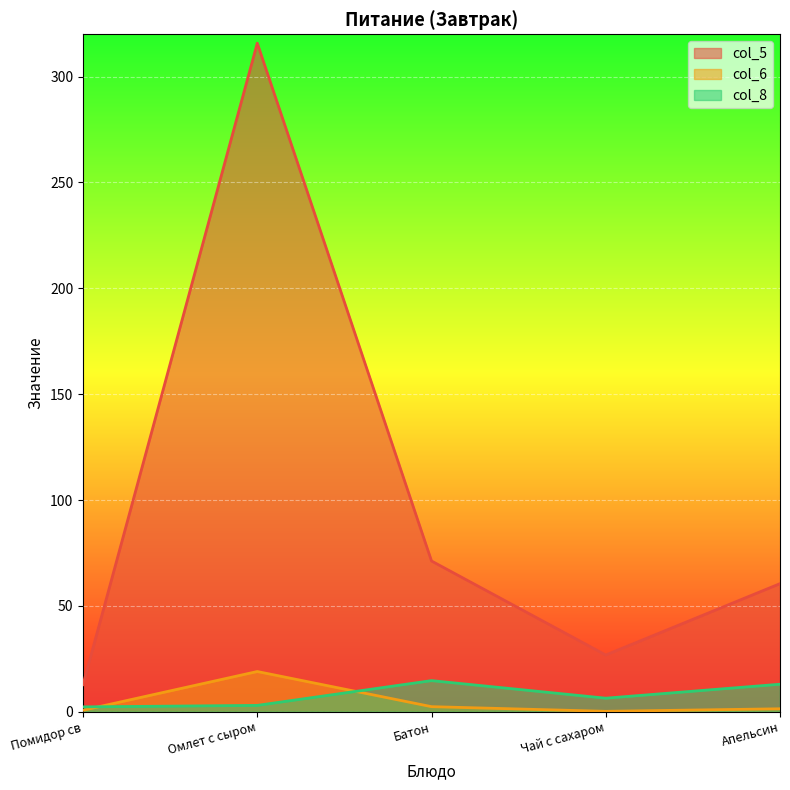

What are all the series names shown in the legend?

col_5, col_6, col_8